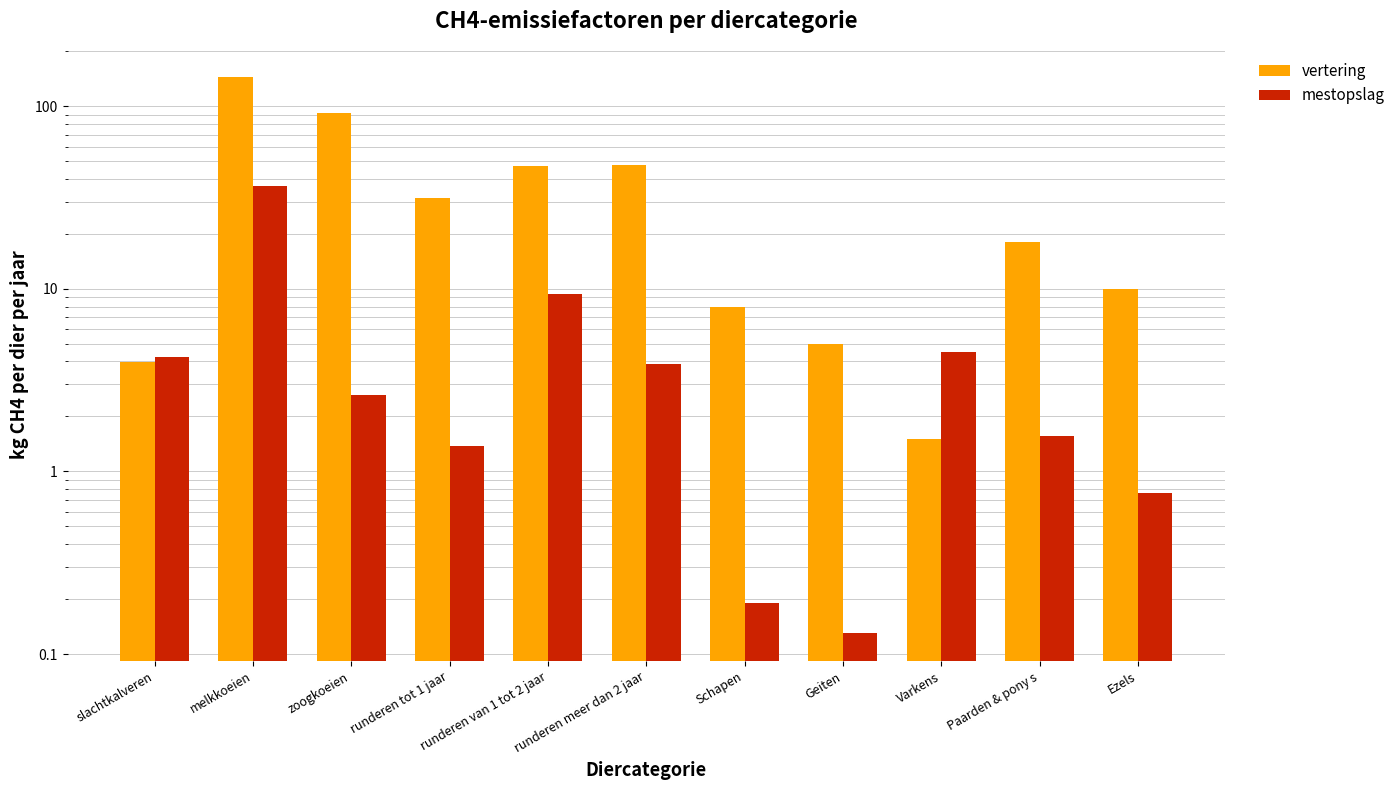

Rank the series at Varkens from highest to lowest value.

mestopslag, vertering